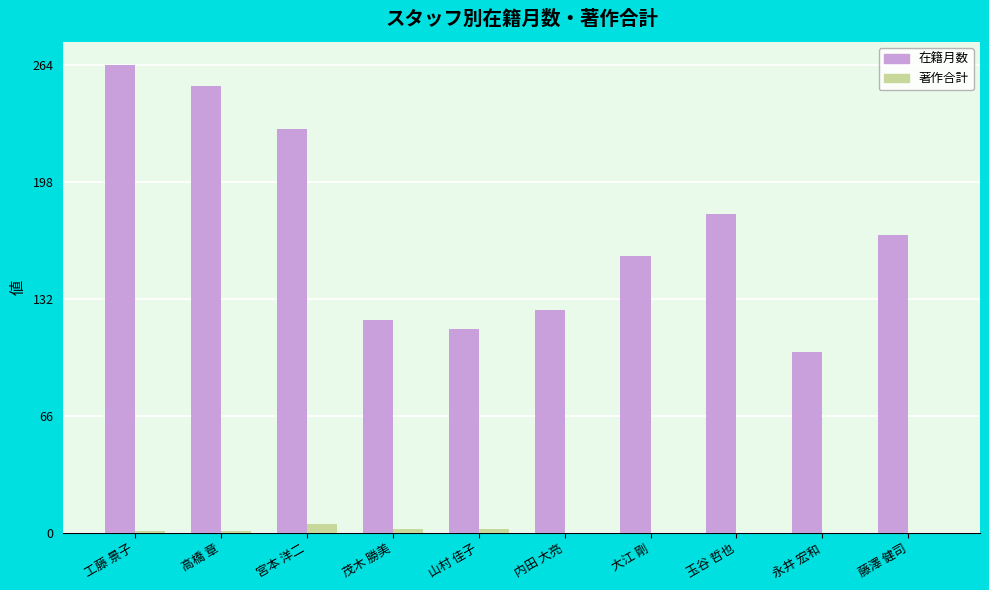

How many distinct data groups are displayed?

2